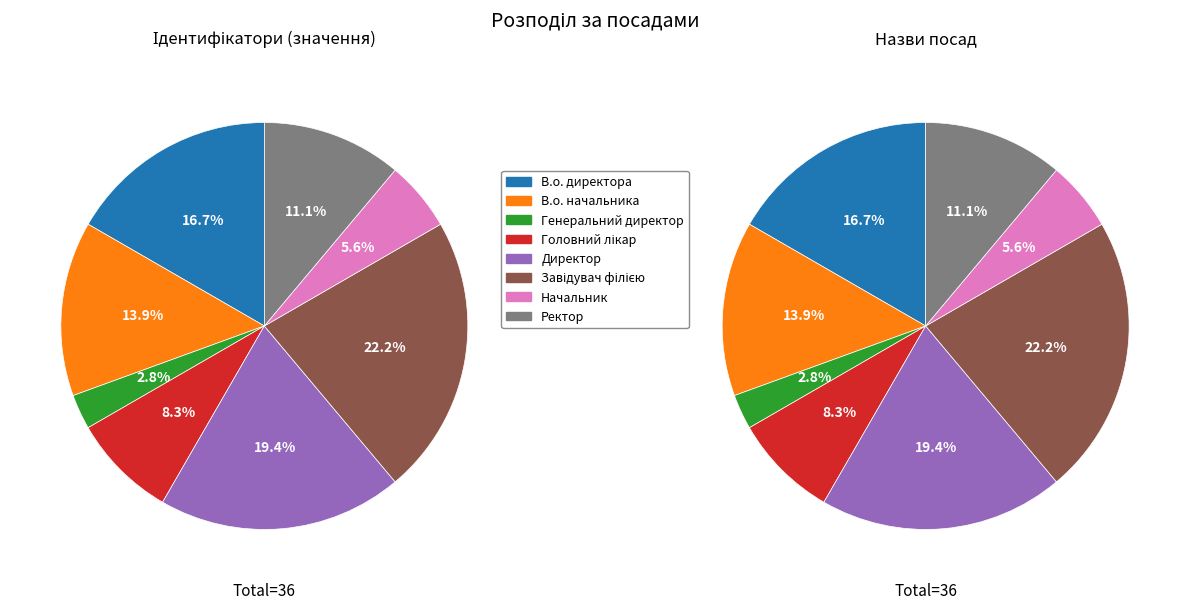

Is Завідувач філією the majority of the pie?

No